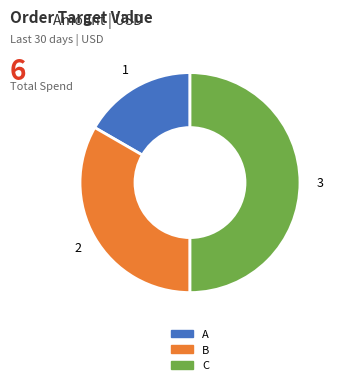

Which category has the biggest portion of the pie?

C